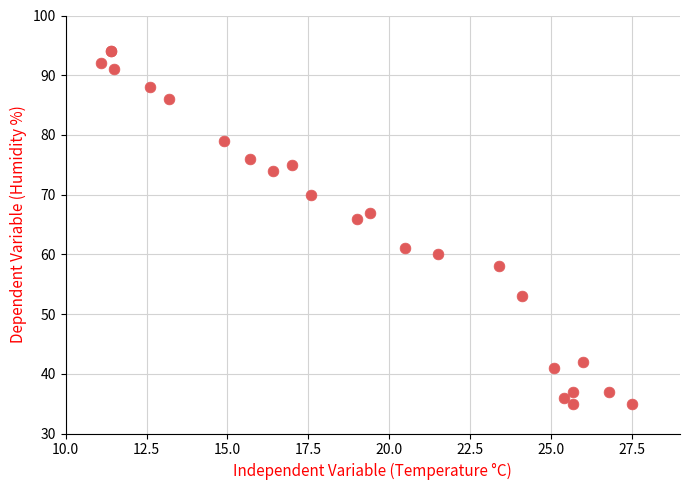

What Y value in the scatter plot is closest to 64?

66